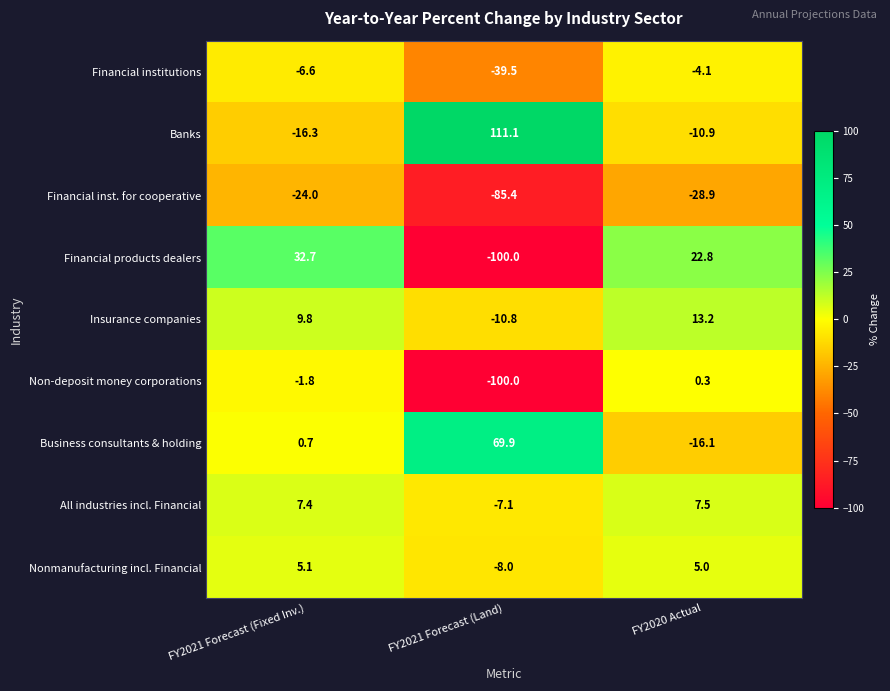

Count the number of data series in this chart.

9